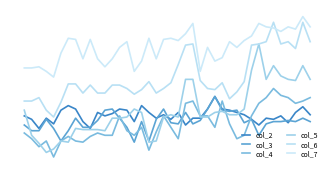

Does the chart display data point markers on the line(s)?

No